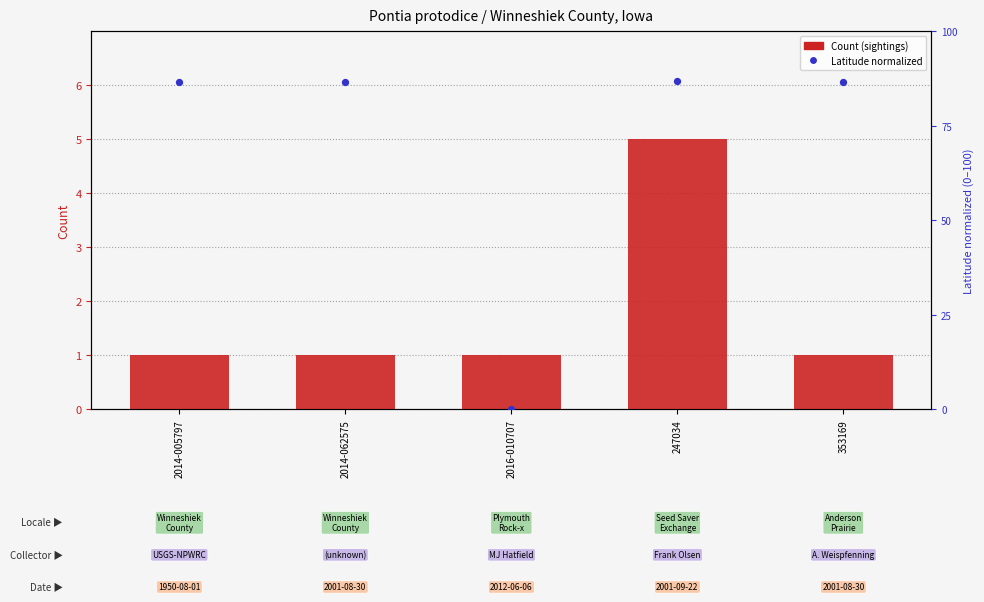

Which series has the largest total across all categories?

Latitude (normalized)